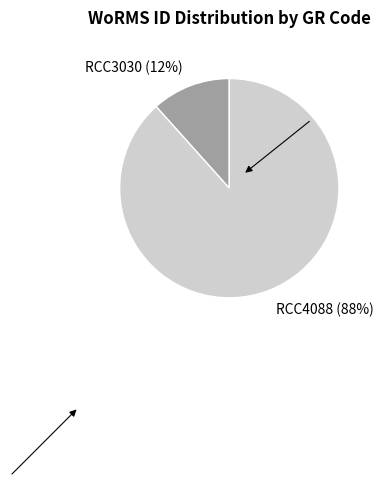

How many segments does this pie chart have?

2